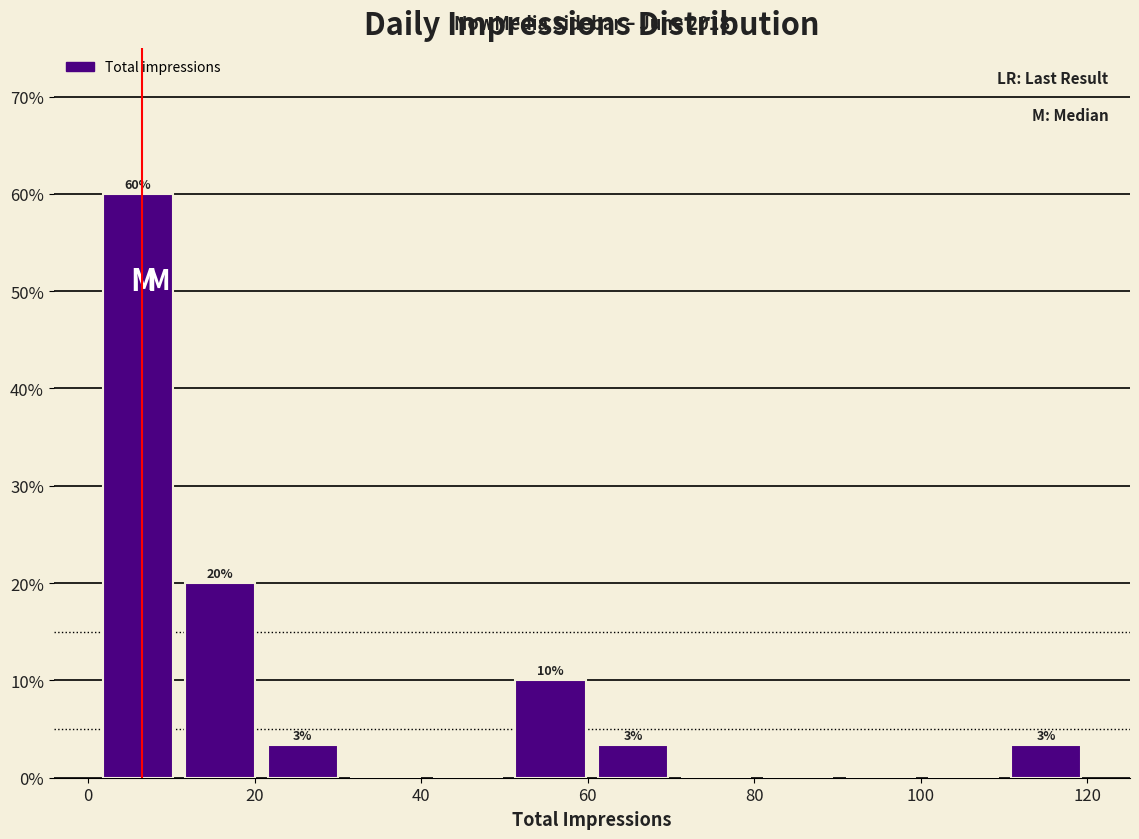

Which range on the x-axis has the tallest bar?

2 to 10